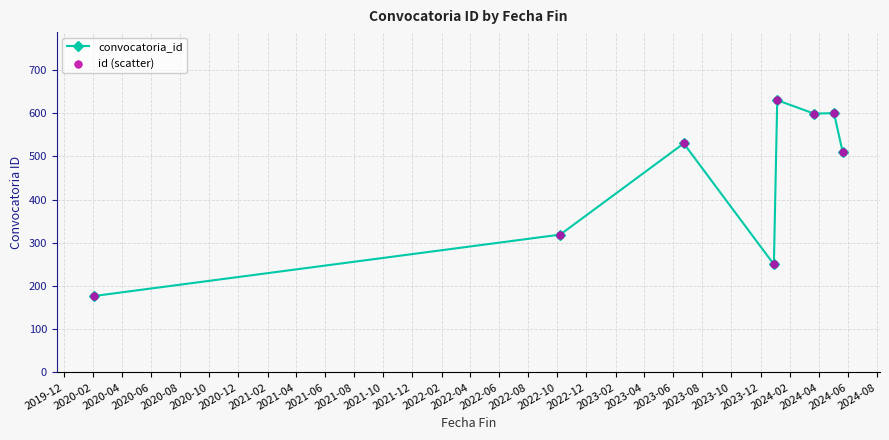

What is the difference between the maximum and minimum values?

453